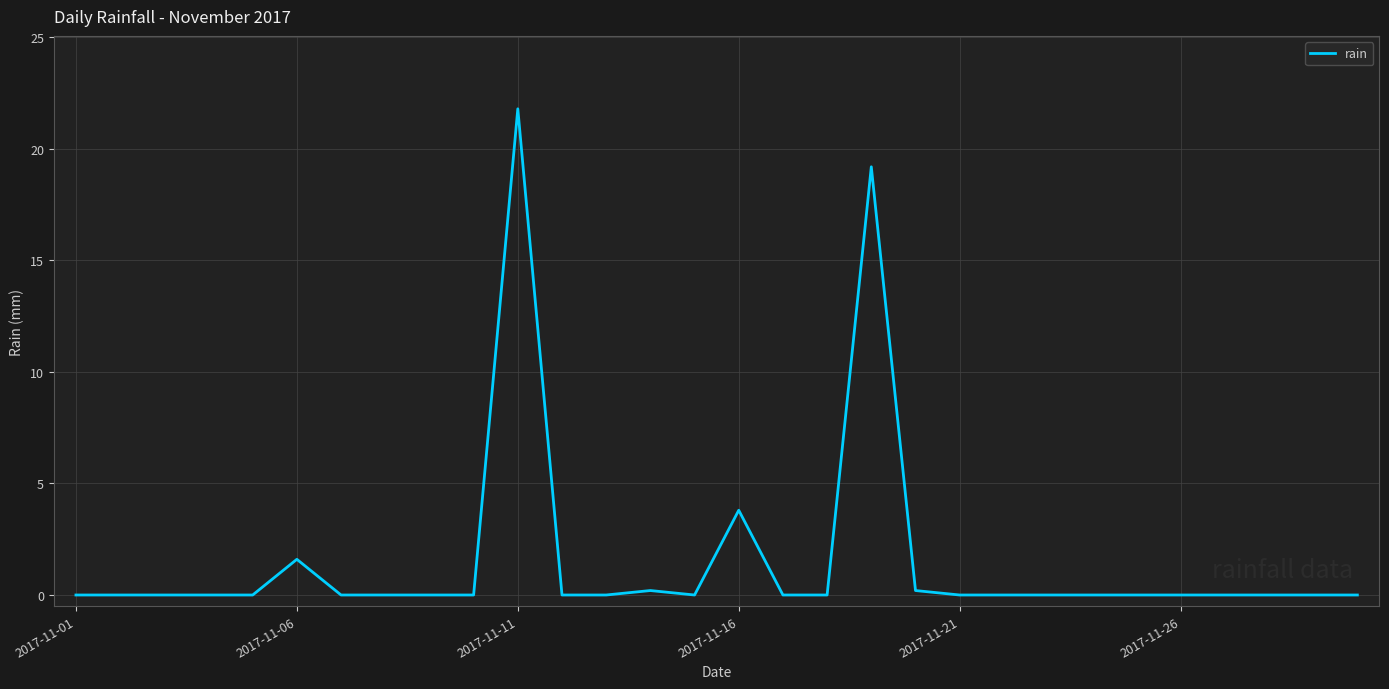

What is the greatest value displayed?

21.8